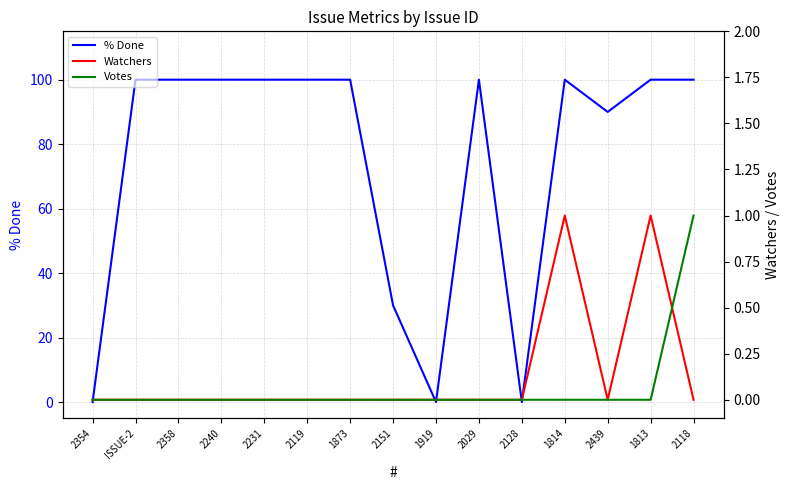

True or false: Votes has a value of 0 at 1813.

True